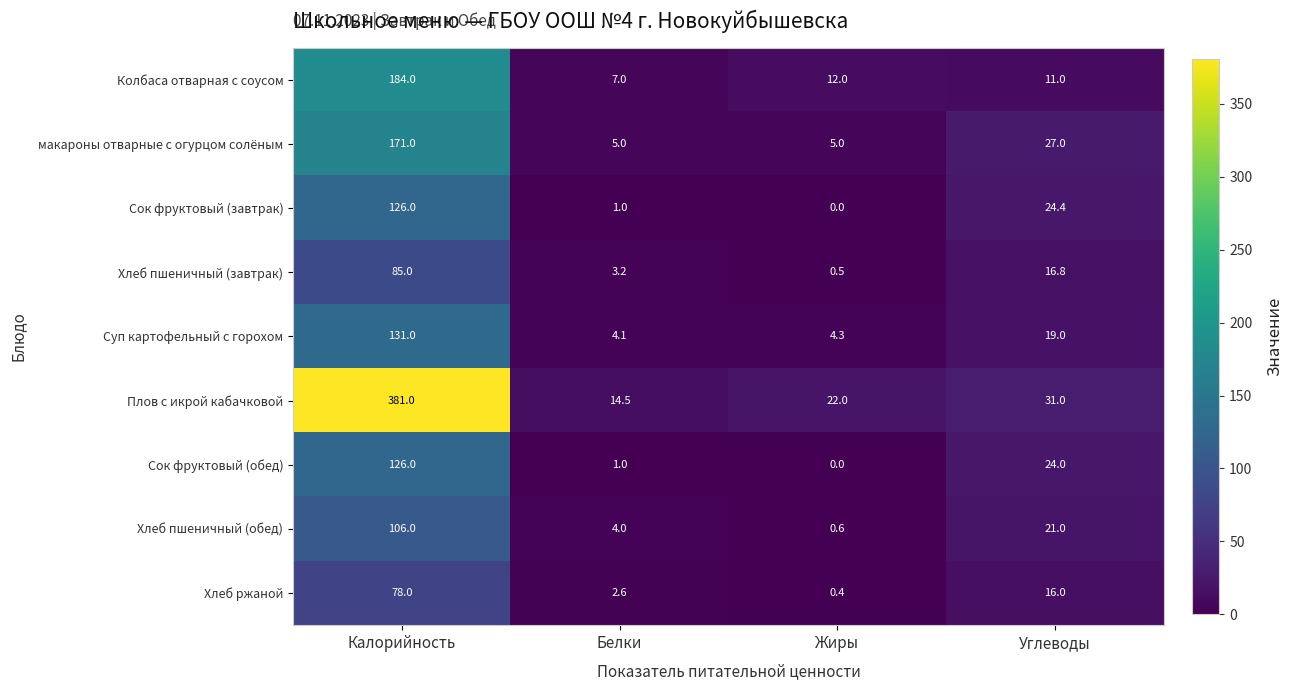

At how many categories does at least one series exceed 91?

1